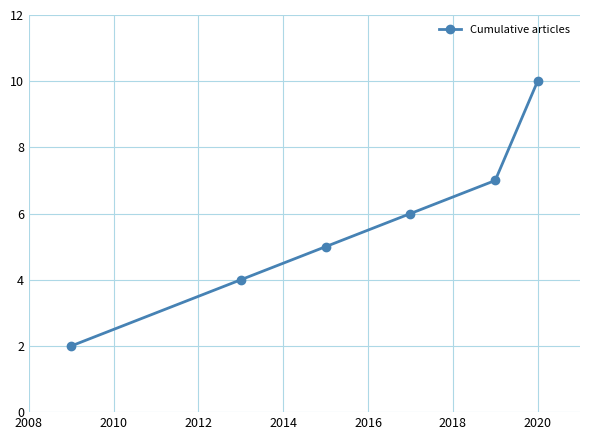

What is the difference between the maximum and minimum values?

8